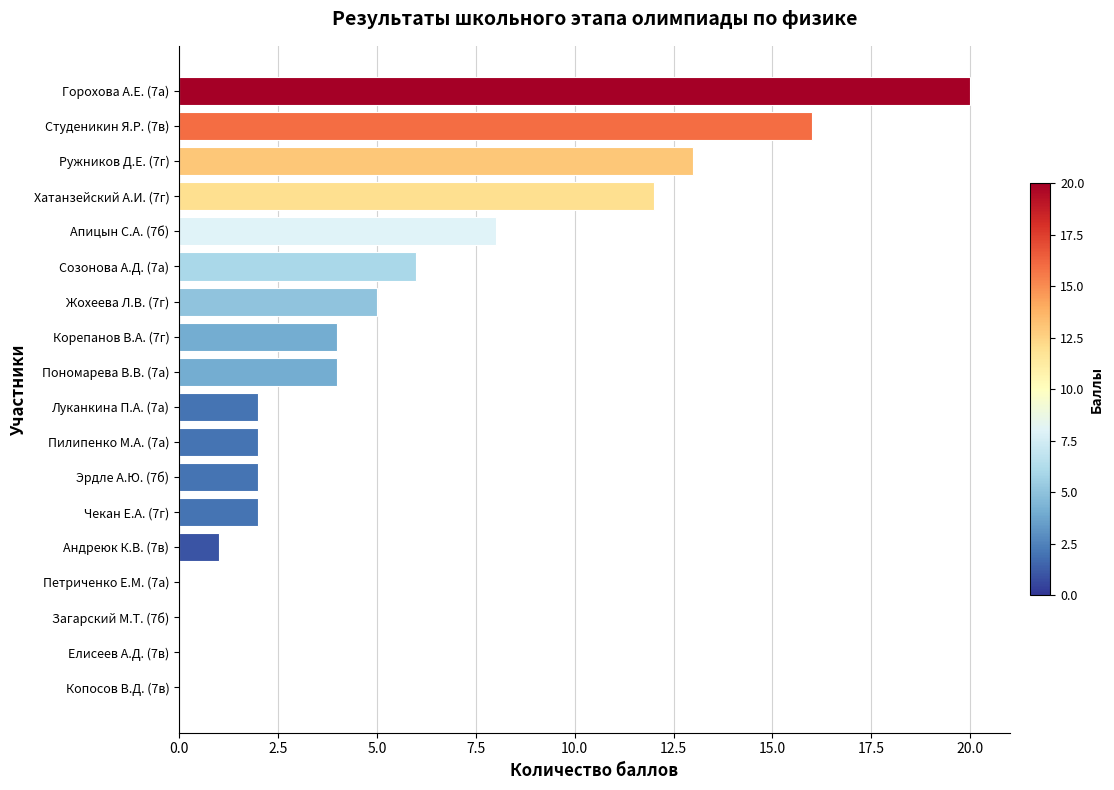

True or false: the data shows 0 at Копосов В.Д. (7в).

True